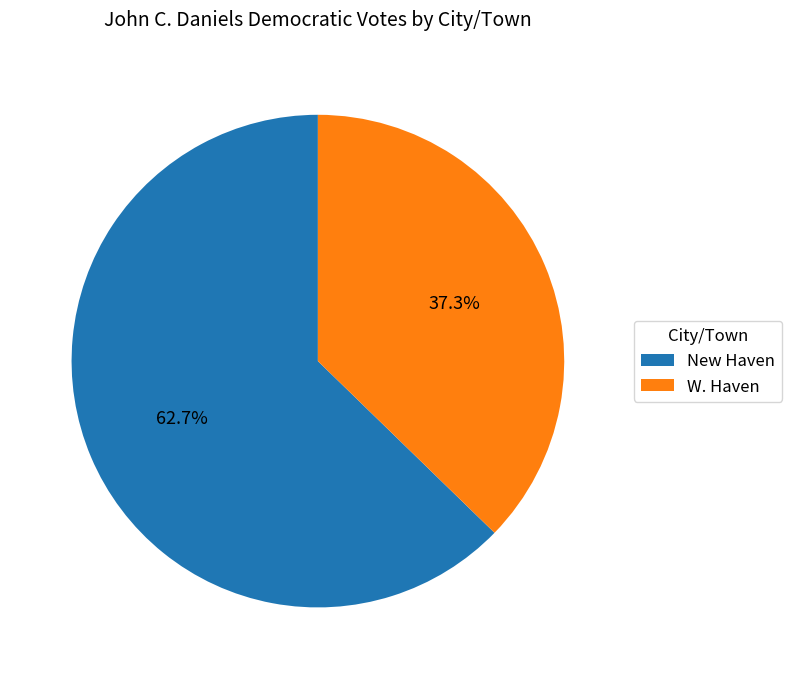

Do W. Haven and New Haven together represent more than half of the pie?

Yes